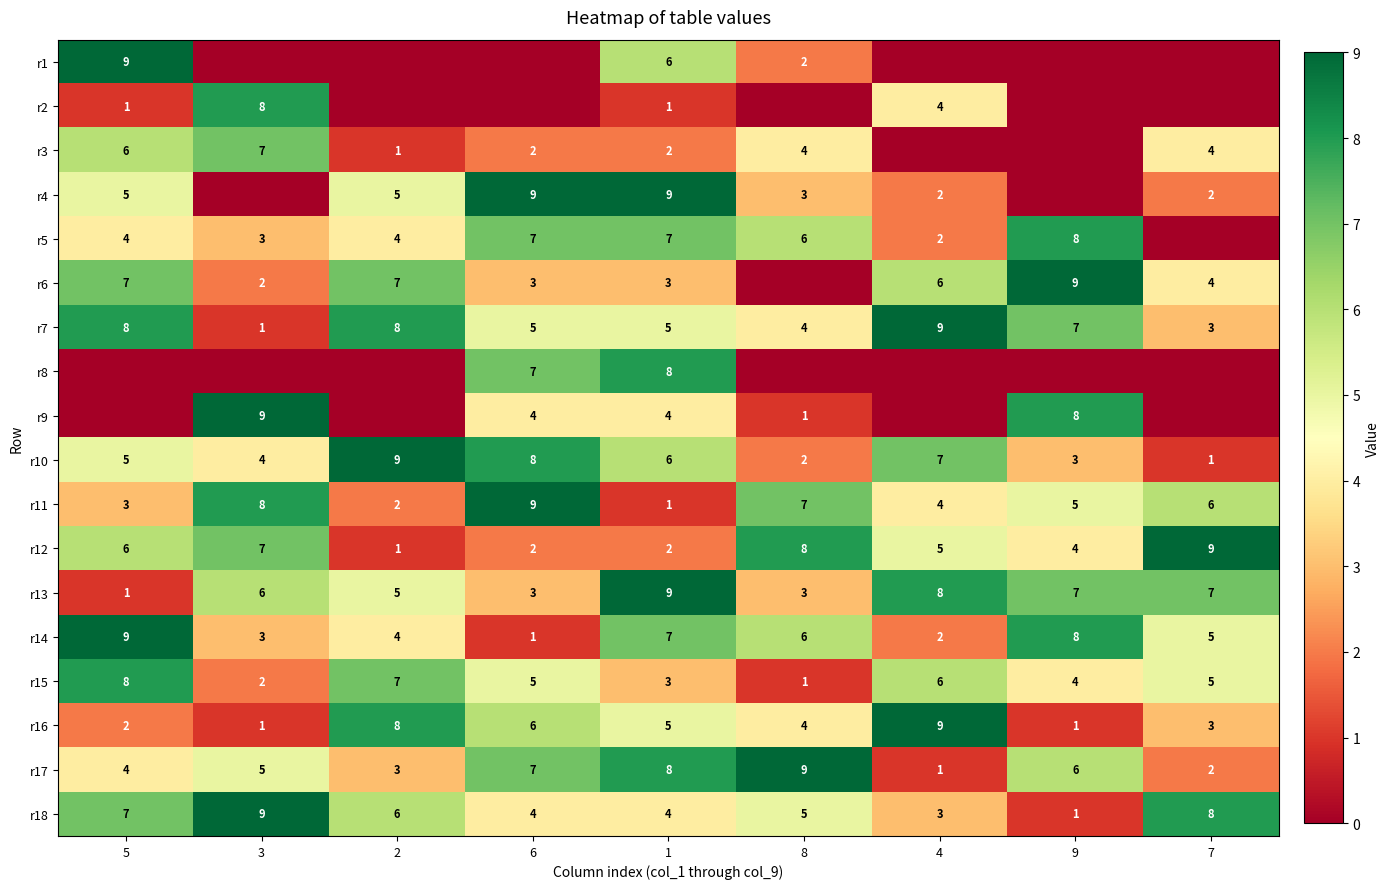

Count the number of data series in this chart.

18